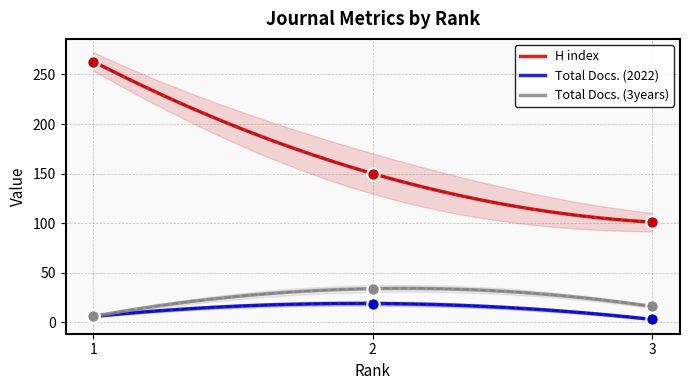

At how many categories does at least one series exceed 25?

3